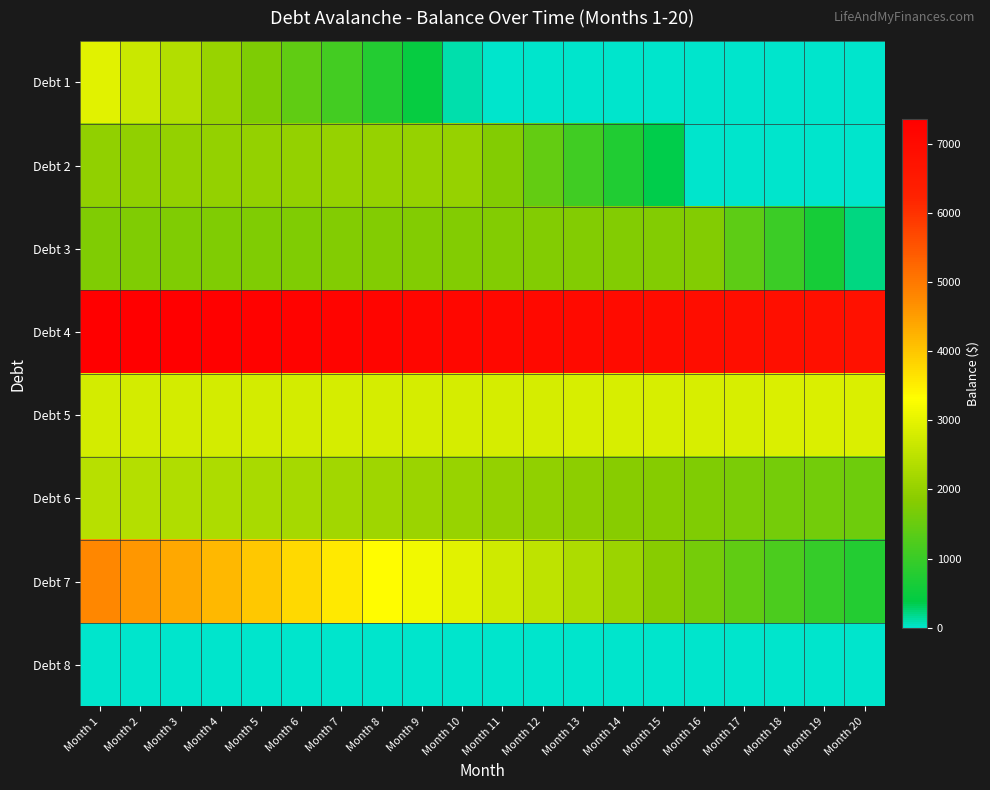

Reading left to right, list all the values displayed in this chart.

Debt 1: Month 1=2955.0	Month 2=2661.4	Month 3=2362.1	Month 4=2056.8	Month 5=1745.6	Month 6=1428.2	Month 7=1104.5	Month 8=774.5	Month 9=438.0	Month 10=94.8	Month 11=0.0	Month 12=0.0	Month 13=0.0	Month 14=0.0	Month 15=0.0	Month 16=0.0	Month 17=0.0	Month 18=0.0	Month 19=0.0	Month 20=0.0
Debt 2: Month 1=1970.0	Month 2=1976.8	Month 3=1983.7	Month 4=1990.7	Month 5=1997.8	Month 6=2005.1	Month 7=2012.5	Month 8=2020.1	Month 9=2027.8	Month 10=2035.7	Month 11=1788.8	Month 12=1440.5	Month 13=1085.7	Month 14=724.2	Month 15=355.8	Month 16=0.0	Month 17=0.0	Month 18=0.0	Month 19=0.0	Month 20=0.0
Debt 3: Month 1=1770.0	Month 2=1771.8	Month 3=1773.5	Month 4=1775.4	Month 5=1777.2	Month 6=1779.1	Month 7=1781.0	Month 8=1783.0	Month 9=1785.0	Month 10=1787.0	Month 11=1789.1	Month 12=1791.2	Month 13=1793.3	Month 14=1795.5	Month 15=1797.7	Month 16=1780.5	Month 17=1400.5	Month 18=1013.7	Month 19=619.8	Month 20=218.8
Debt 4: Month 1=7350.0	Month 2=7323.6	Month 3=7296.8	Month 4=7269.4	Month 5=7241.6	Month 6=7213.4	Month 7=7184.6	Month 8=7155.4	Month 9=7125.7	Month 10=7095.4	Month 11=7064.6	Month 12=7033.4	Month 13=7001.5	Month 14=6969.1	Month 15=6936.2	Month 16=6902.7	Month 17=6868.6	Month 18=6833.9	Month 19=6798.7	Month 20=6762.8
Debt 5: Month 1=2759.0	Month 2=2763.3	Month 3=2767.7	Month 4=2772.1	Month 5=2776.6	Month 6=2781.2	Month 7=2785.9	Month 8=2790.7	Month 9=2795.5	Month 10=2800.4	Month 11=2805.4	Month 12=2810.4	Month 13=2815.6	Month 14=2820.8	Month 15=2826.2	Month 16=2831.6	Month 17=2837.1	Month 18=2842.7	Month 19=2848.4	Month 20=2854.2
Debt 6: Month 1=2425.0	Month 2=2385.2	Month 3=2344.9	Month 4=2303.9	Month 5=2262.4	Month 6=2220.2	Month 7=2177.4	Month 8=2133.9	Month 9=2089.8	Month 10=2045.0	Month 11=1999.6	Month 12=1953.4	Month 13=1906.6	Month 14=1859.1	Month 15=1810.8	Month 16=1761.9	Month 17=1712.2	Month 18=1661.8	Month 19=1610.5	Month 20=1558.6
Debt 7: Month 1=4767.0	Month 2=4570.3	Month 3=4372.0	Month 4=4172.1	Month 5=3970.6	Month 6=3767.5	Month 7=3562.8	Month 8=3356.4	Month 9=3148.4	Month 10=2938.7	Month 11=2727.4	Month 12=2514.3	Month 13=2299.6	Month 14=2083.1	Month 15=1864.9	Month 16=1645.0	Month 17=1423.3	Month 18=1199.8	Month 19=974.5	Month 20=747.4
Debt 8: Month 1=0.0	Month 2=0.0	Month 3=0.0	Month 4=0.0	Month 5=0.0	Month 6=0.0	Month 7=0.0	Month 8=0.0	Month 9=0.0	Month 10=0.0	Month 11=0.0	Month 12=0.0	Month 13=0.0	Month 14=0.0	Month 15=0.0	Month 16=0.0	Month 17=0.0	Month 18=0.0	Month 19=0.0	Month 20=0.0